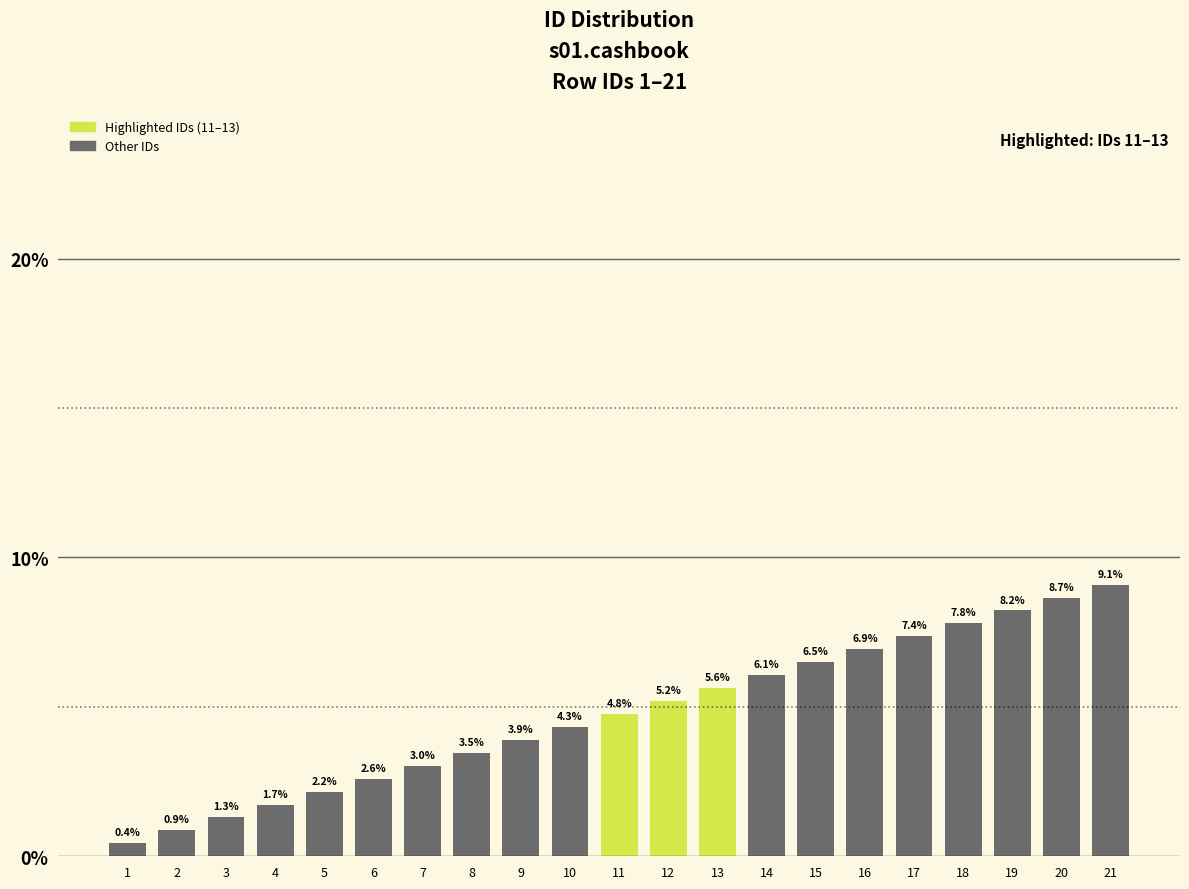

What is the difference between the values at 20 and 15?

2.2